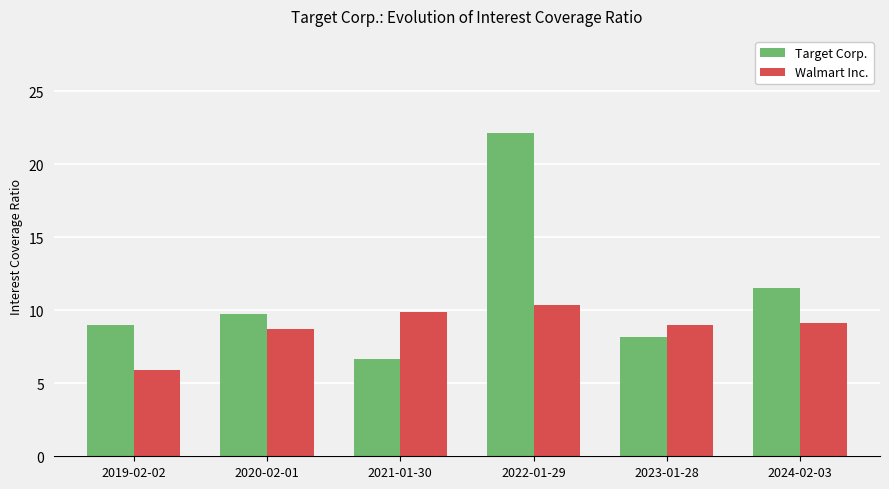

Rank the series by their average value, from lowest to highest.

Walmart Inc., Target Corp.